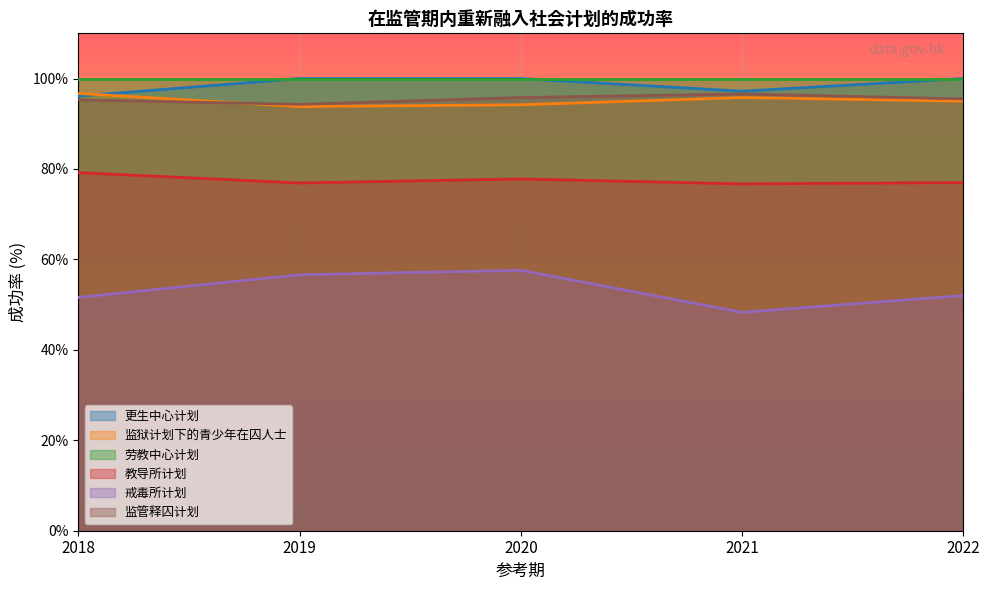

Which series has the largest total across all categories?

劳教中心计划